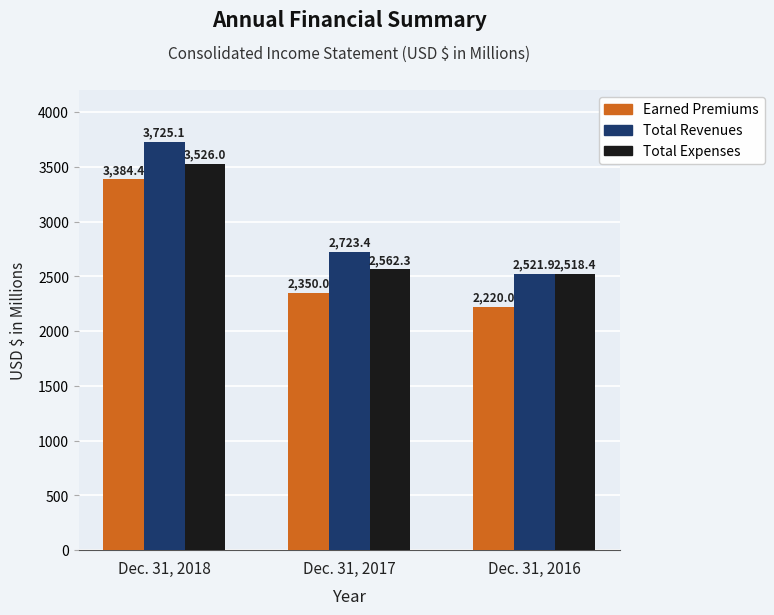

What is the value of the Total Expenses bar at the 2nd from the left?

2562.3